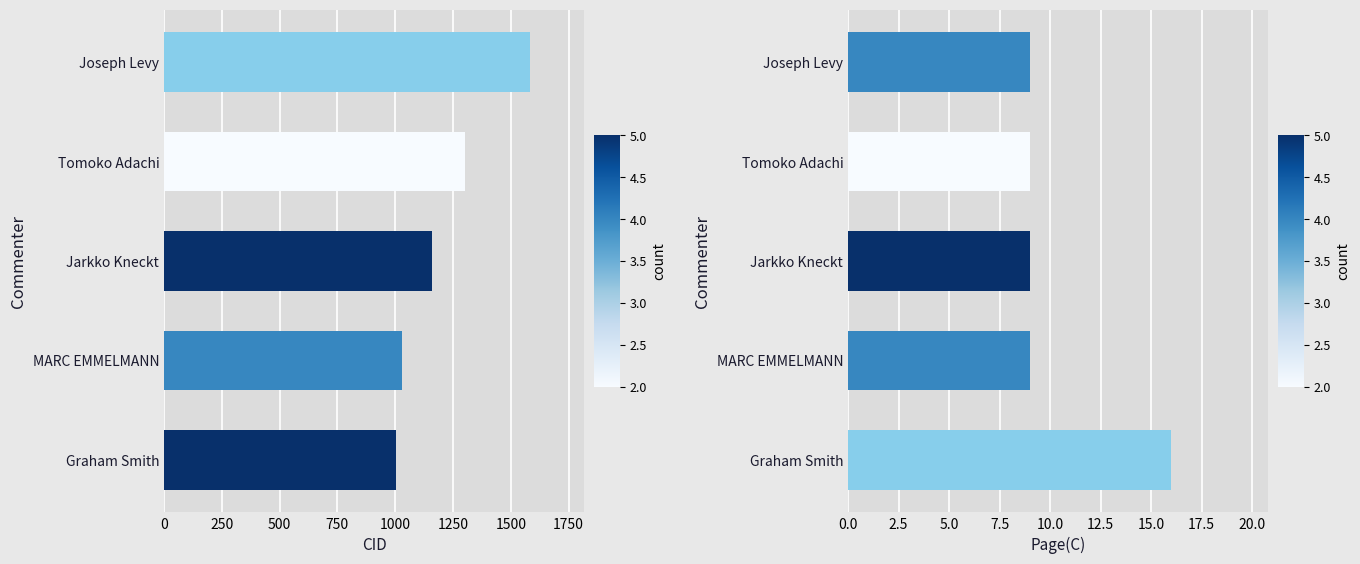

How many series are shown in this chart?

2